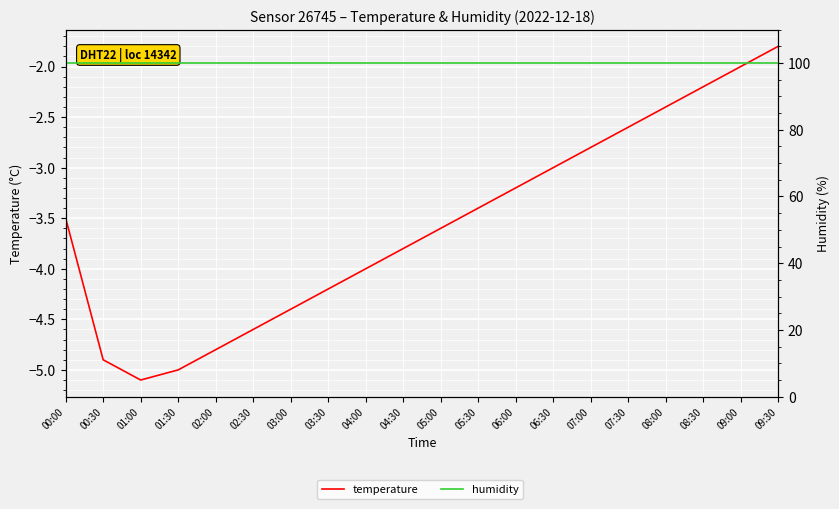

What is the label of the 16th point from the right?

02:00